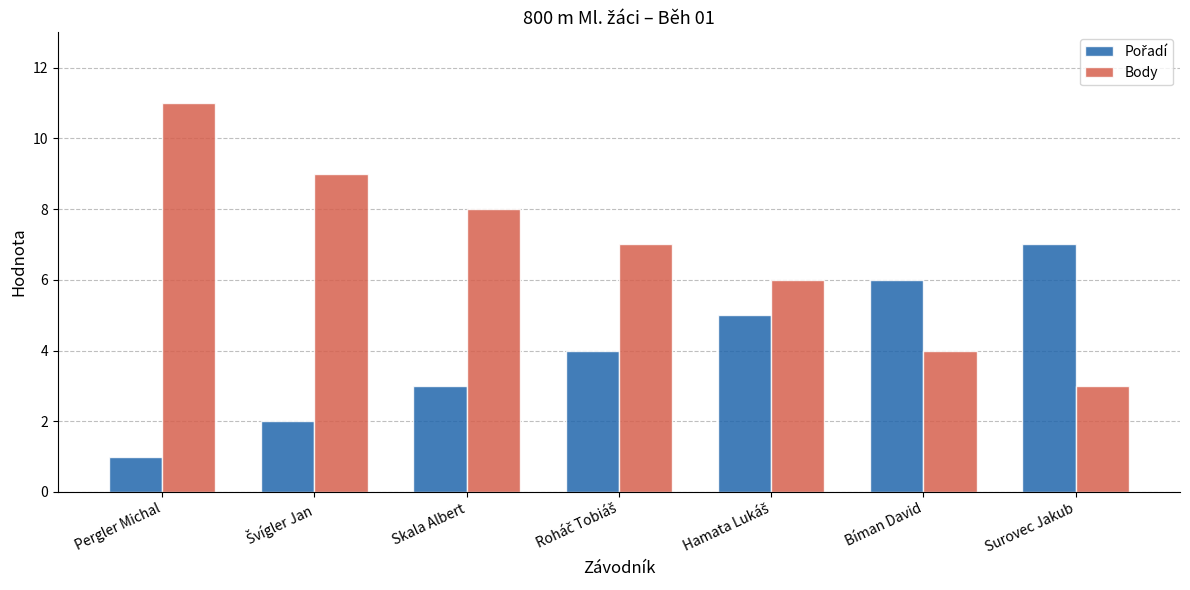

Which category has the lowest value in the Body series?

Surovec Jakub